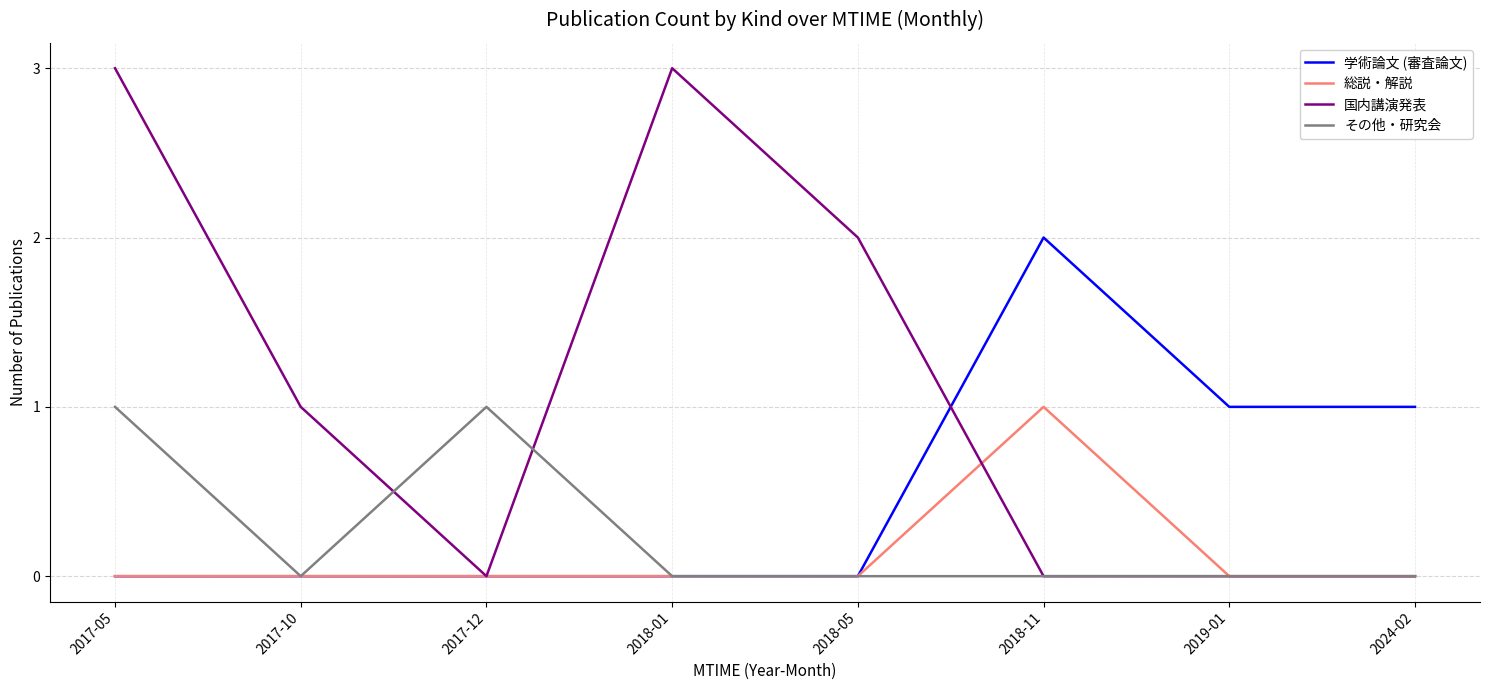

The value of 学術論文 (審査論文) at 2017-10 is 0. True or false?

True